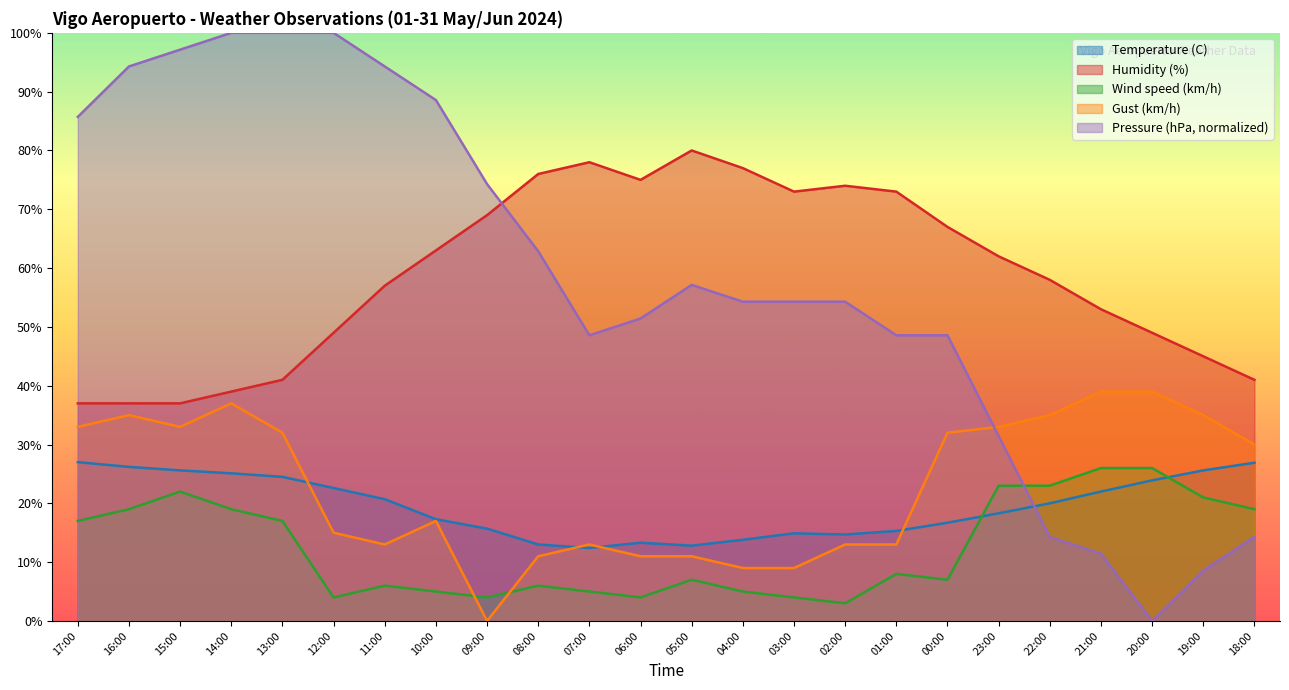

What position from the right is 15:00?

22